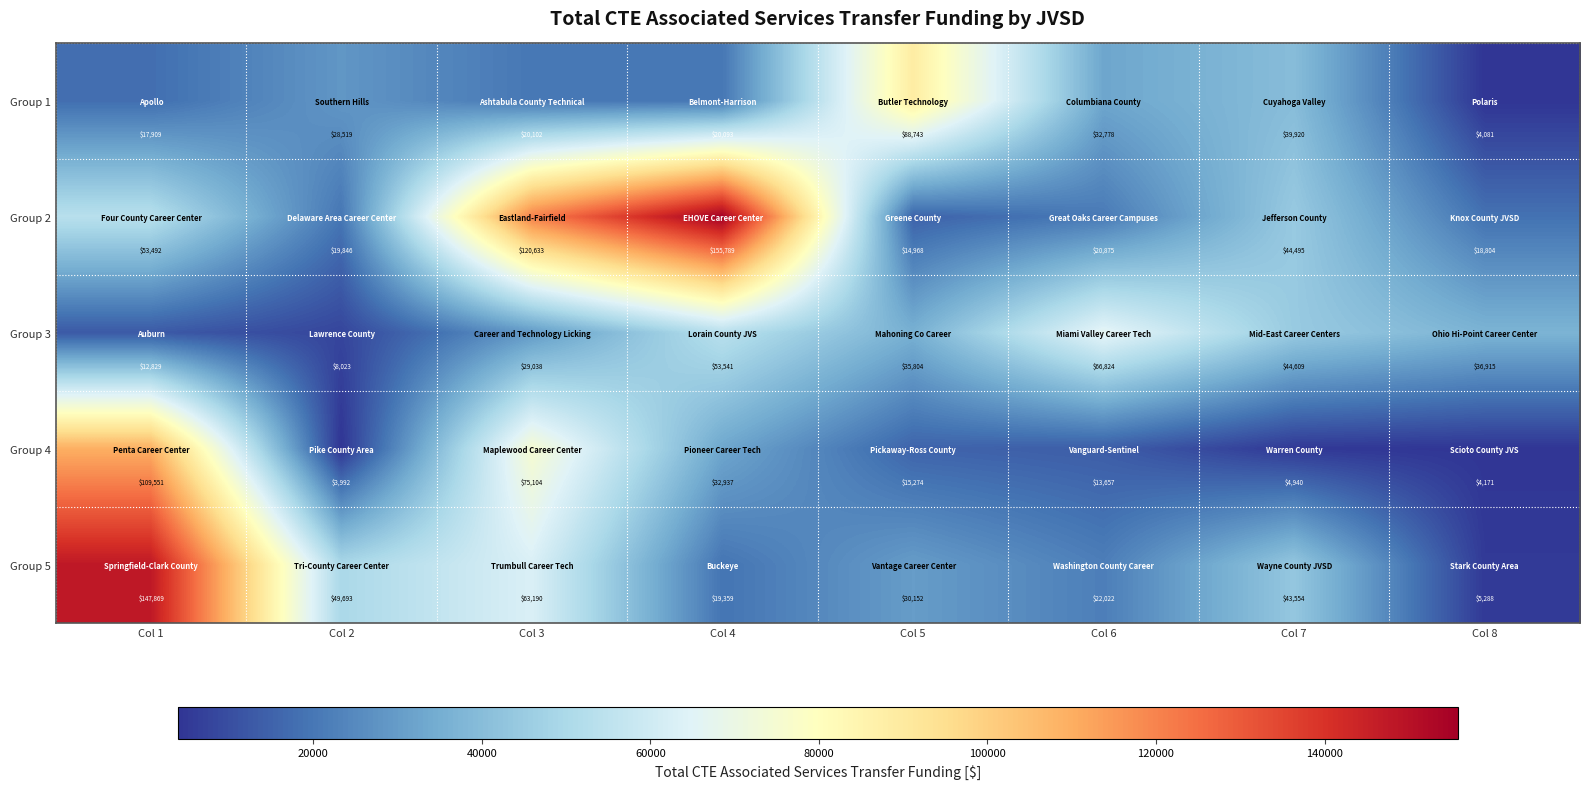

Is it true that Group 1 equals 32778 at Col 6?

True